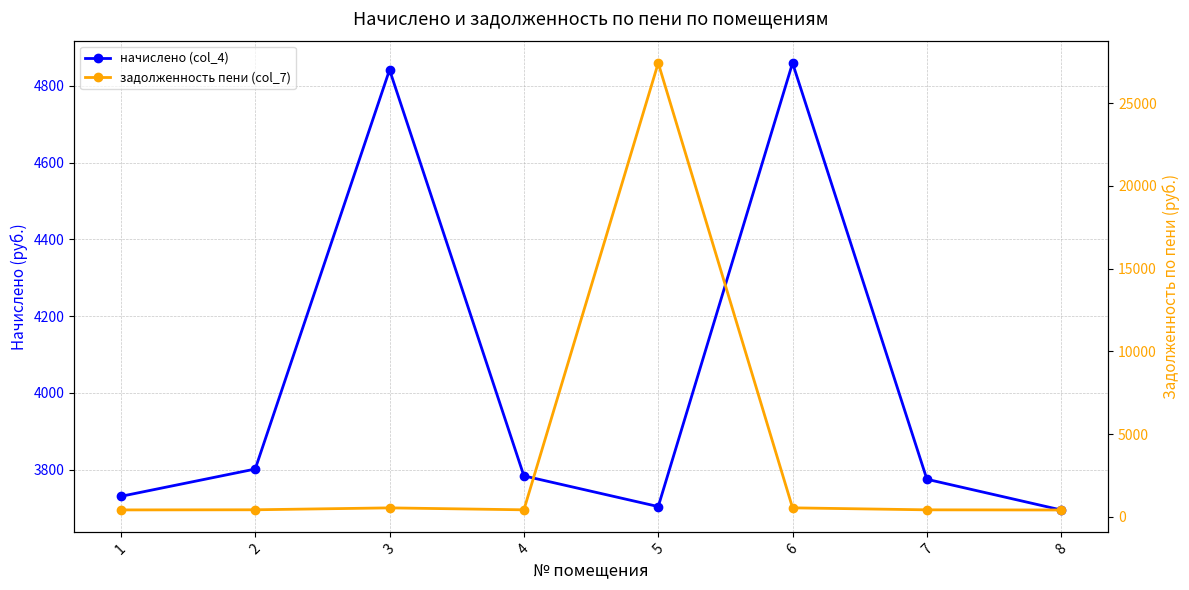

Reading left to right, list all the values displayed in this chart.

начислено (col_4): 3730.9	3802.0	4841.3	3784.1	3704.2	4859.0	3775.3	3695.3
задолженность пени (col_7): 414.5	422.4	537.9	420.5	27434.6	539.9	419.5	409.8